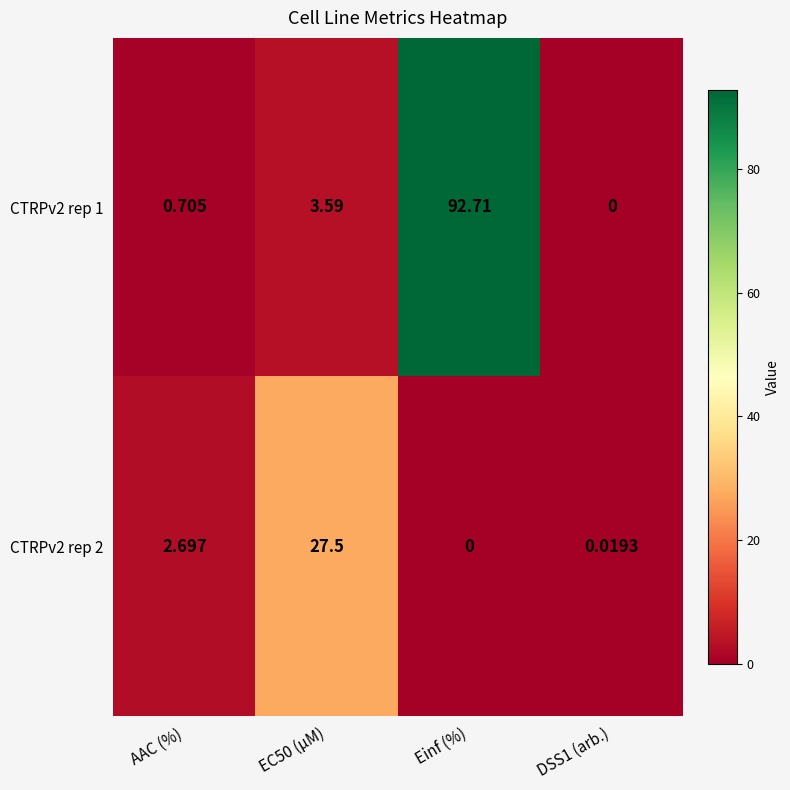

At how many categories does at least one series exceed 74?

1